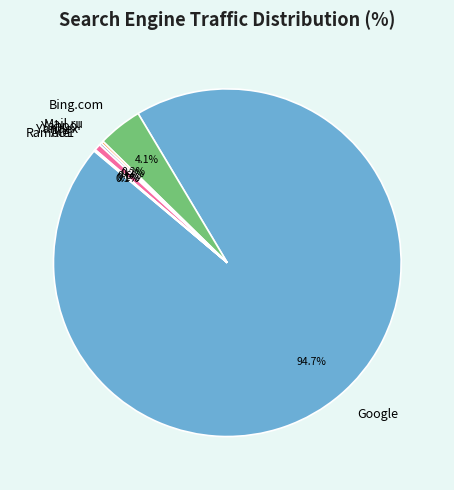

Is Google the majority of the pie?

Yes